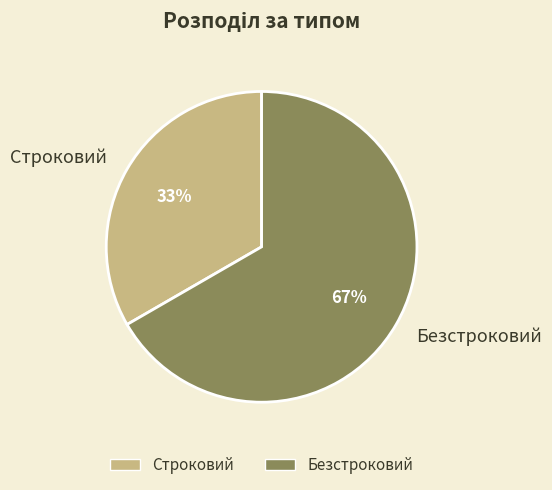

How many segments does this pie chart have?

2